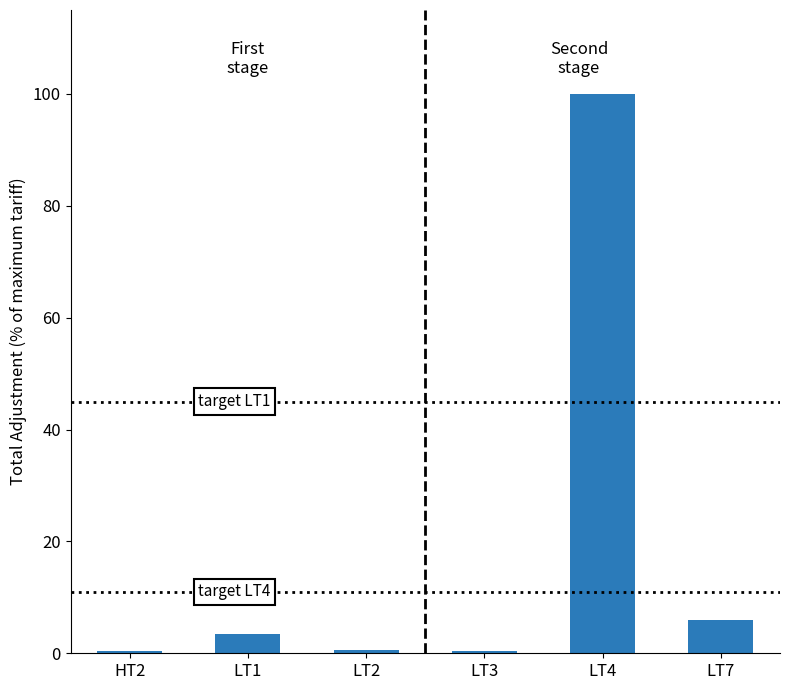

What is the difference between the values at LT1 and LT4?

96.6